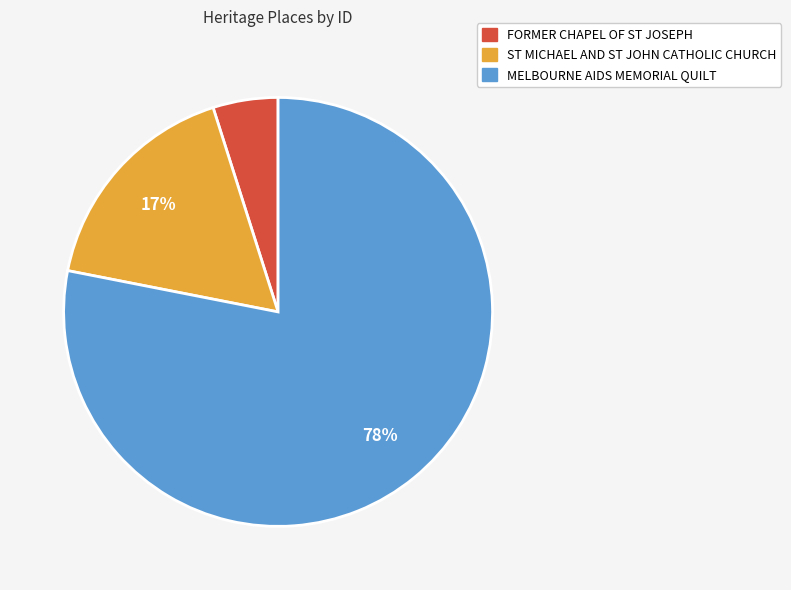

Does any single category account for the majority?

Yes